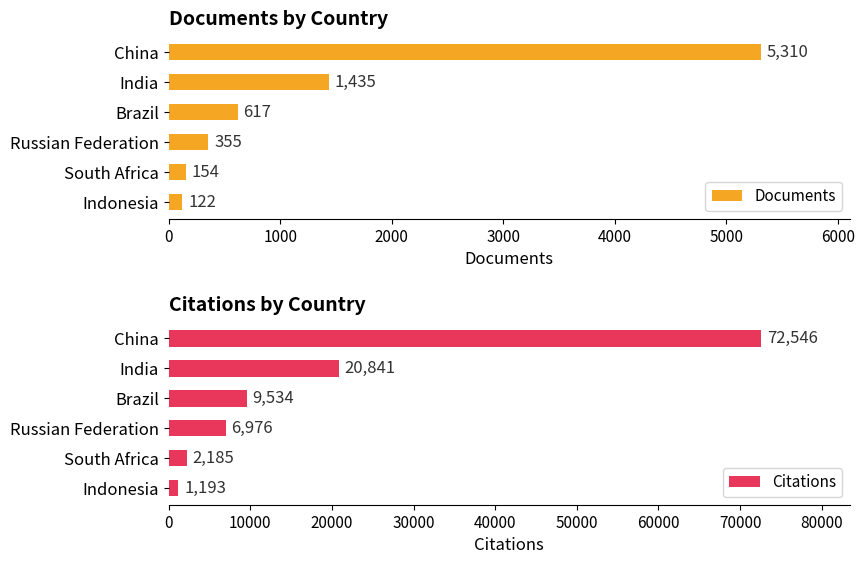

The Documents series shows 2888 at China. True or false?

False